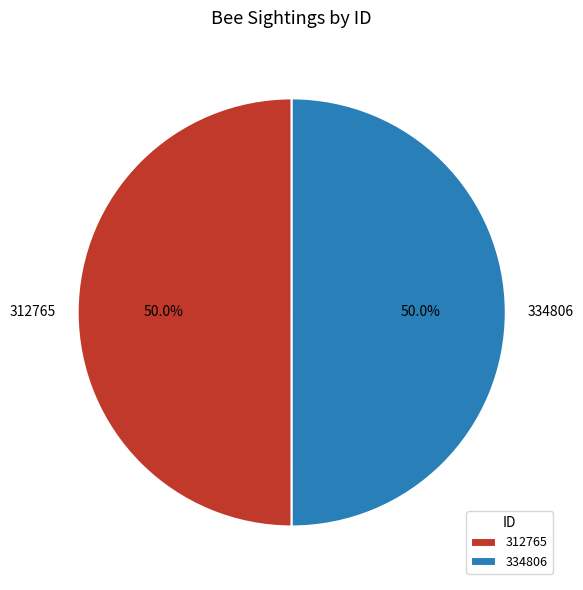

What percentage is NOT represented by 312765?

50.0%